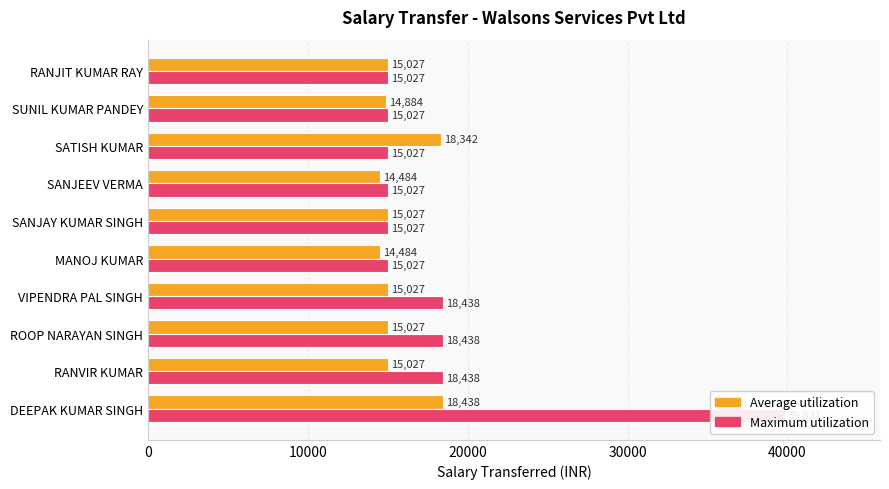

Which series has the widest spread of values?

Maximum utilization